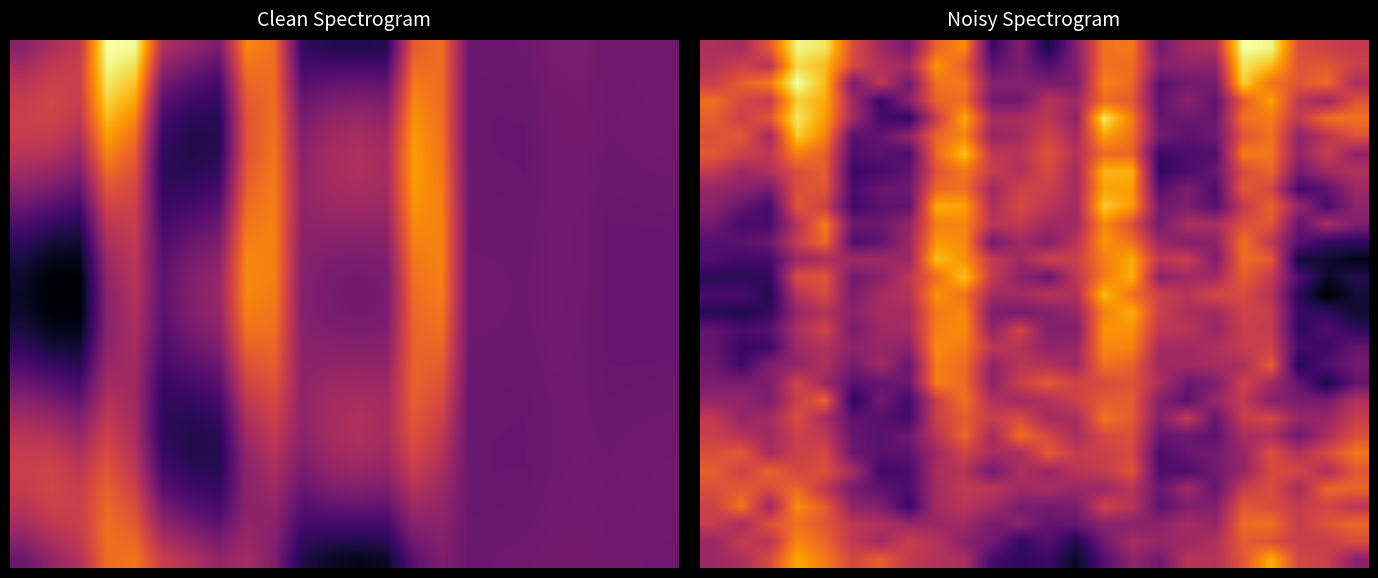

What is the total value across all series at 16?

10.5